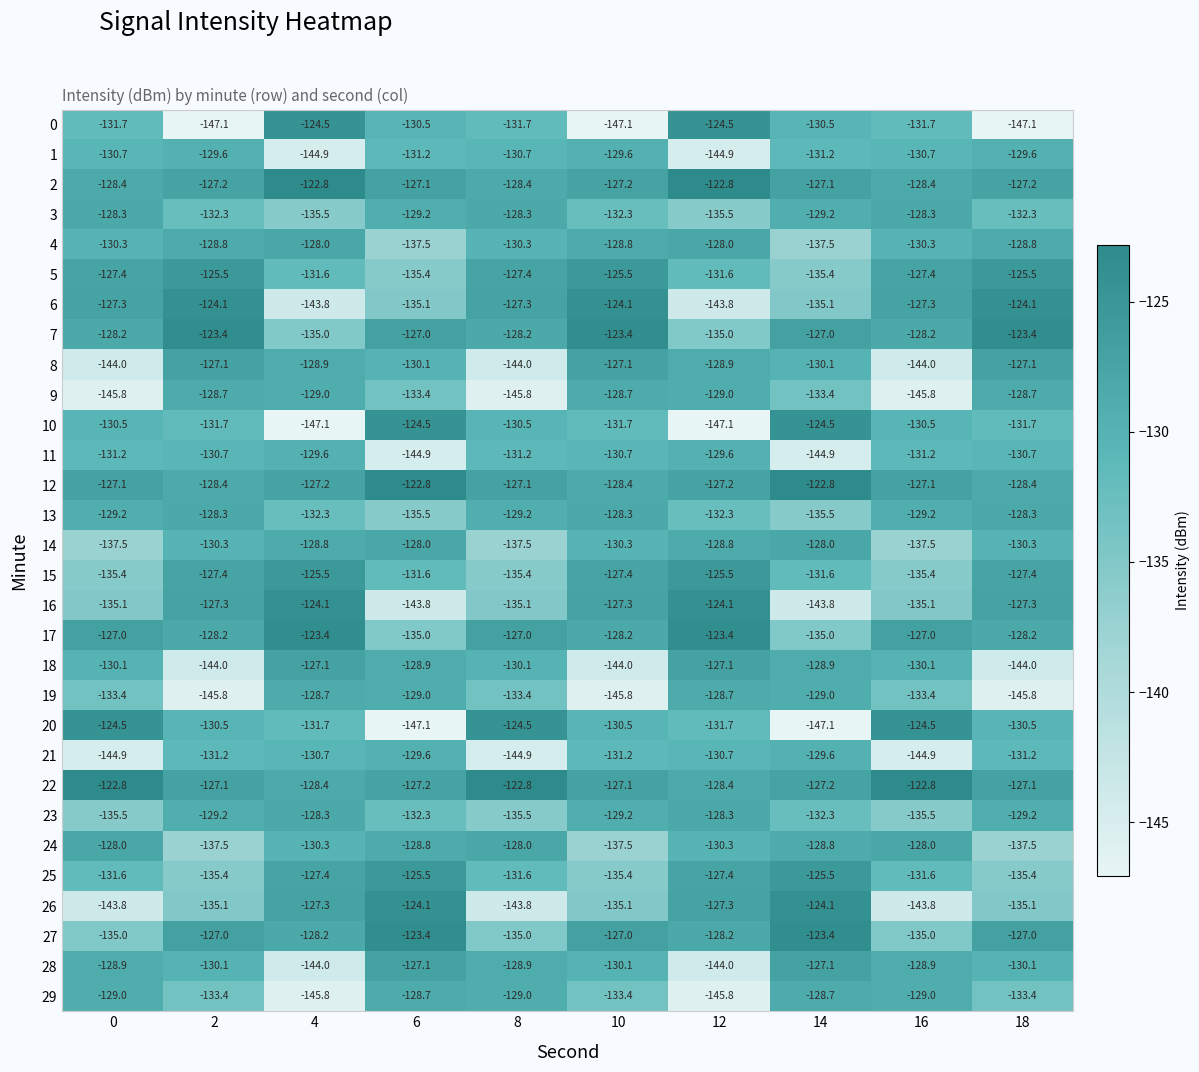

What is the maximum value shown in the chart?

-122.8